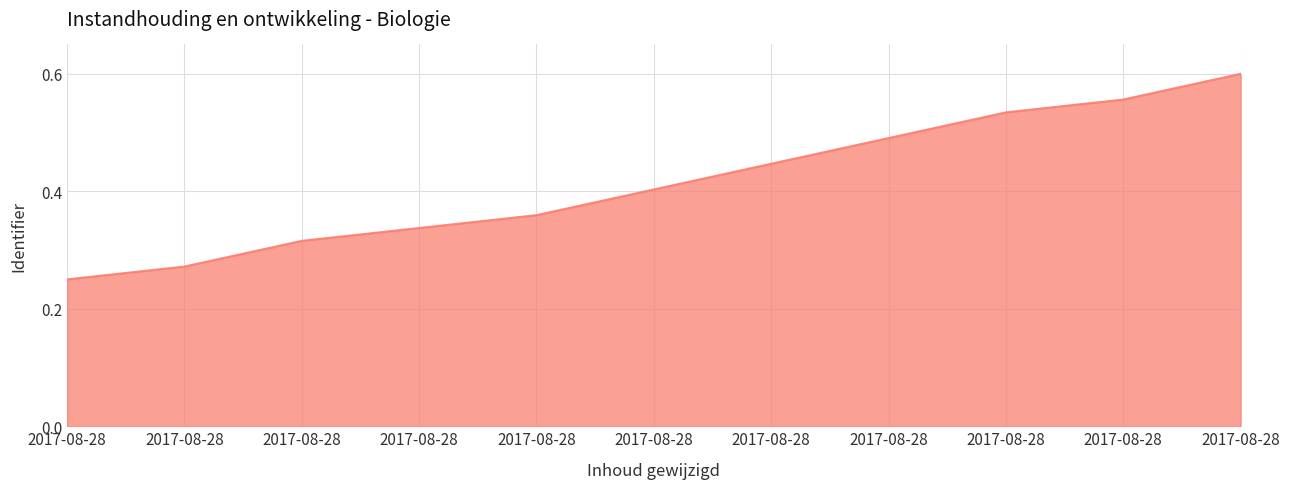

How many lines are shown in the chart?

1